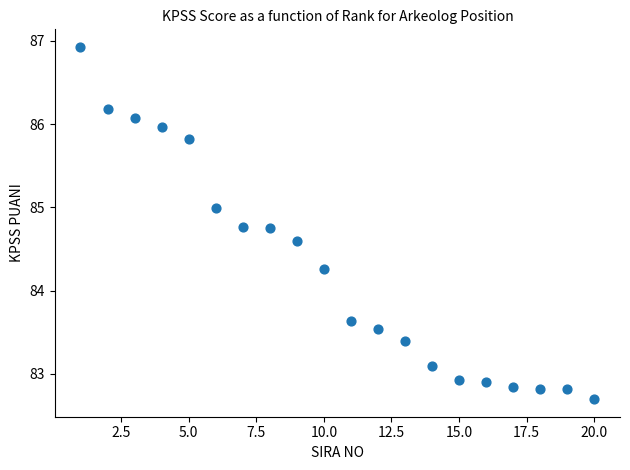

What is the range of Y values (max minus min)?

4.2